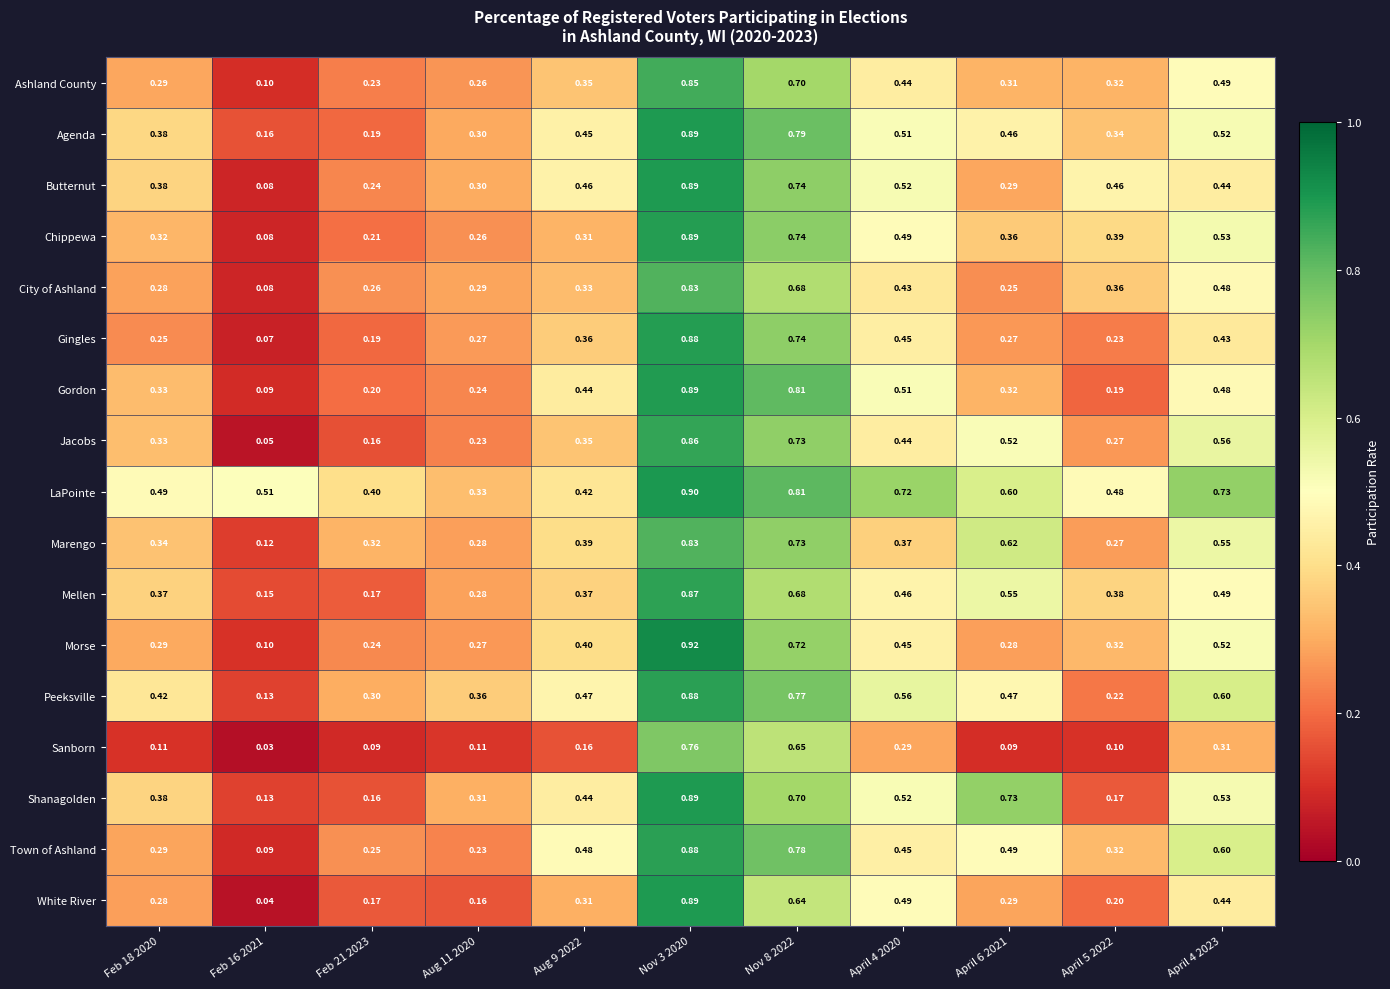

Which series has the largest range (max minus min)?

White River